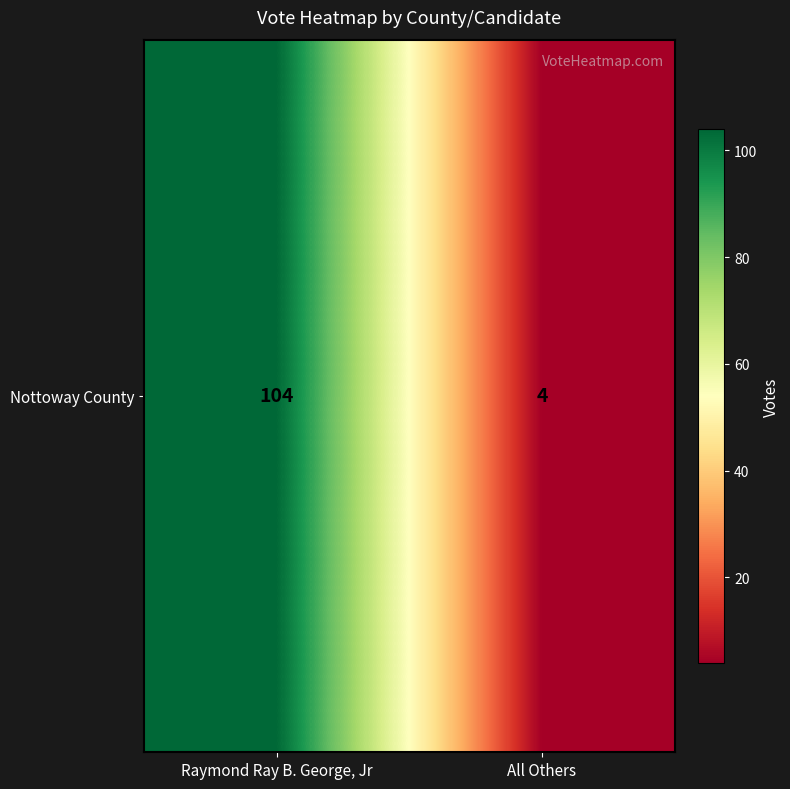

List the labels in order of value, smallest first.

All Others, Raymond Ray B. George, Jr